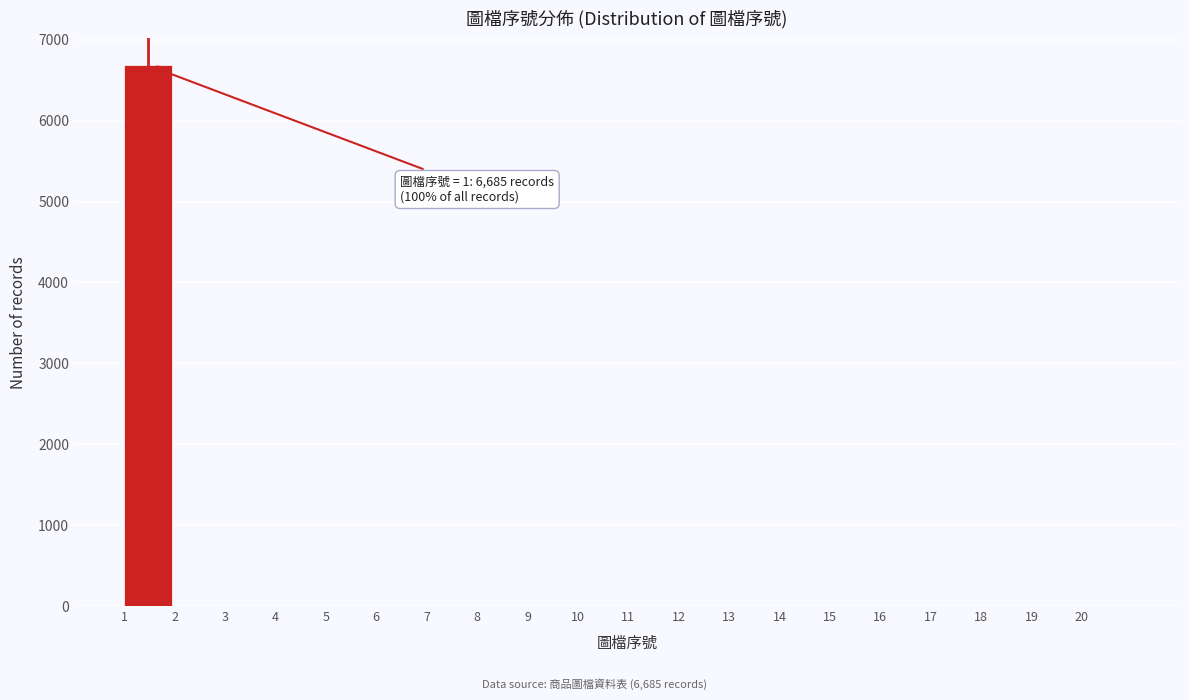

Over which range of the x-axis is the bar tallest?

1 to 2